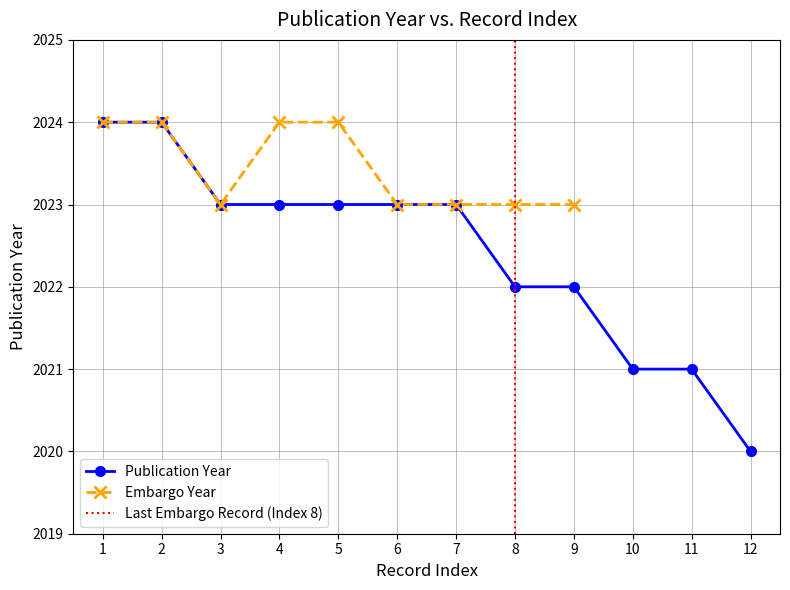

How many values are below 2023?

5